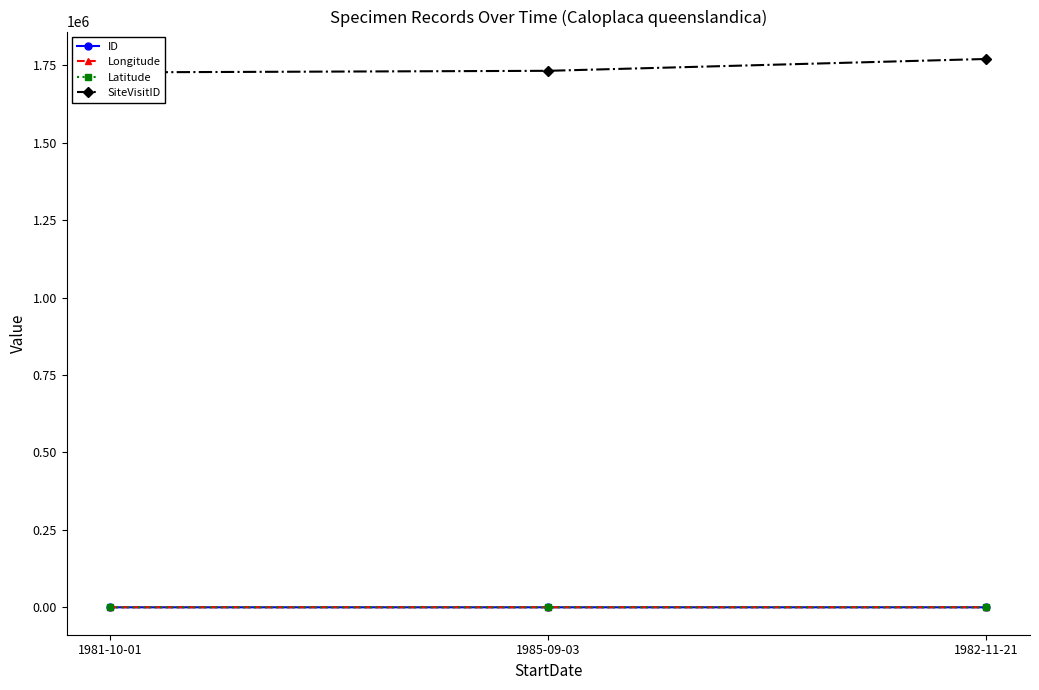

Reading right to left, list all the values displayed in this chart.

ID: 2.0	1.0	0.0
Longitude: 150.5	151.0	152.5
Latitude: -27.0	-24.4	-27.4
SiteVisitID: 1770976.0	1732711.0	1727689.0